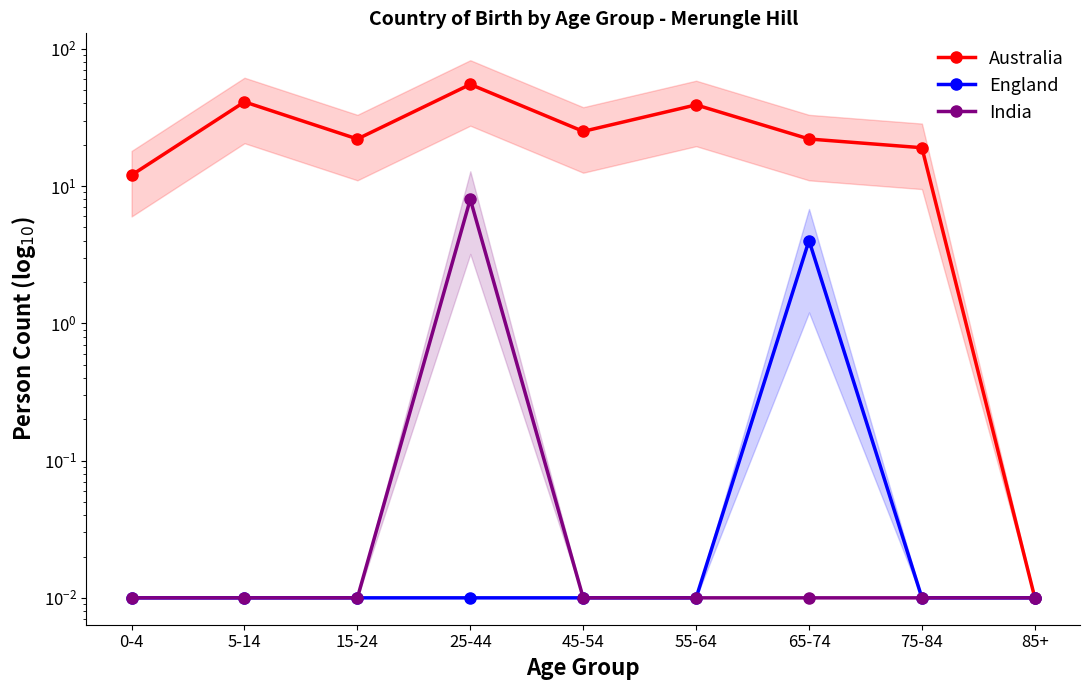

Reading left to right, what are all the values shown in this chart?

Australia: 12.0	41.0	22.0	55.0	25.0	39.0	22.0	19.0	0.0
England: 0.0	0.0	0.0	0.0	0.0	0.0	4.0	0.0	0.0
India: 0.0	0.0	0.0	8.0	0.0	0.0	0.0	0.0	0.0